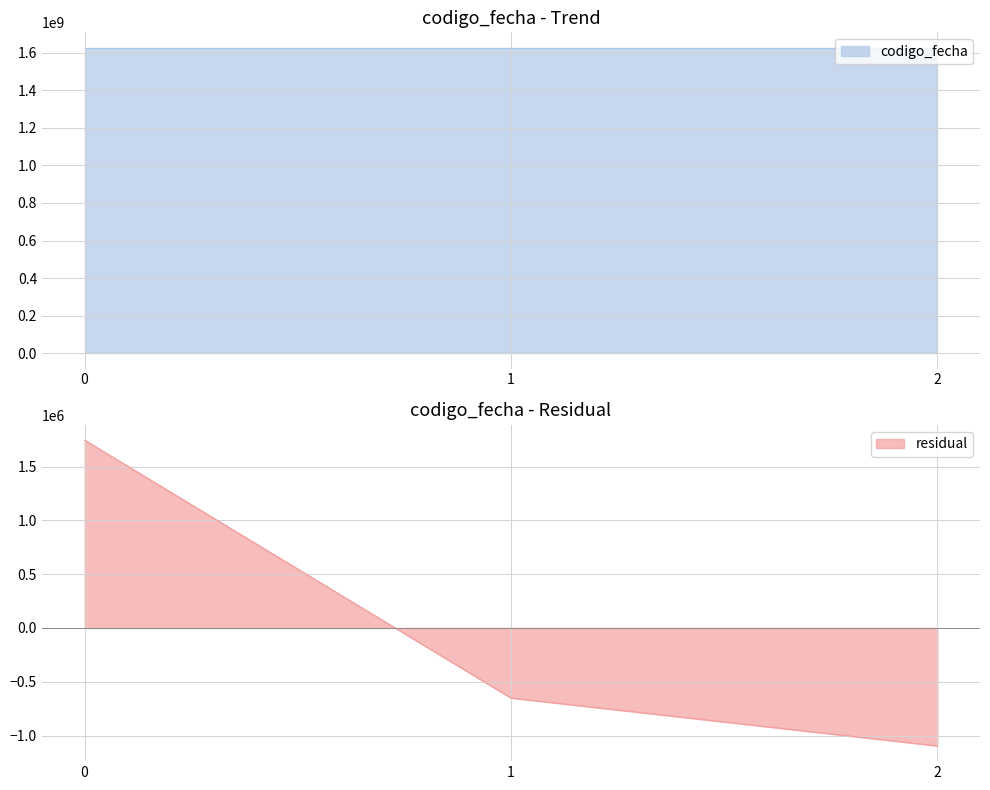

The value of residual at 0 is 2469121. True or false?

False